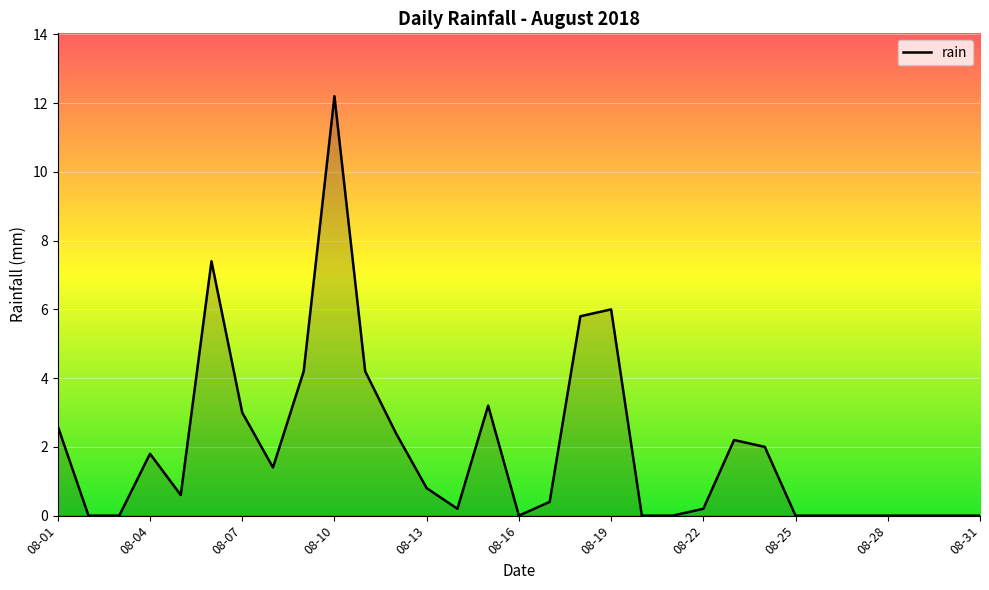

What is the maximum value shown in the chart?

12.2